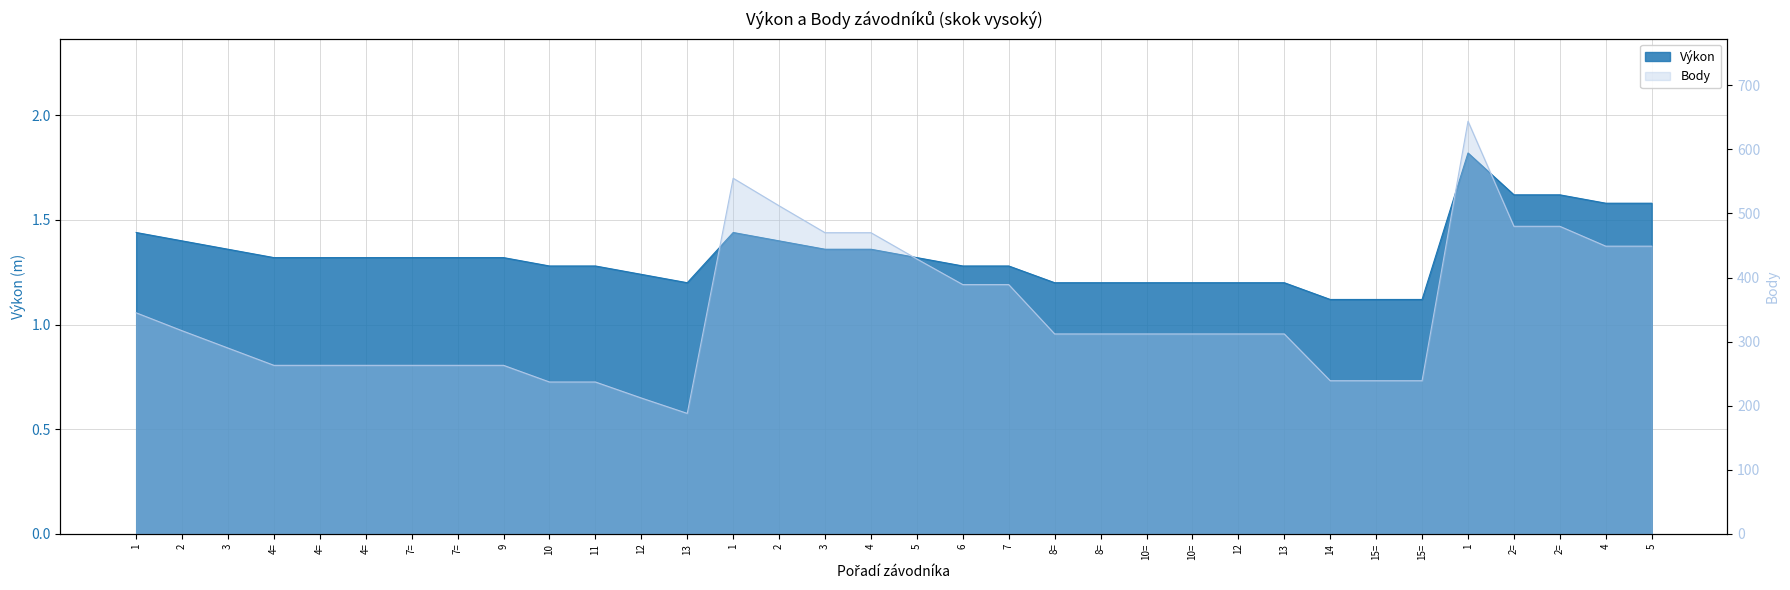

What is the difference between the second highest and minimum values in the Výkon series?

0.5